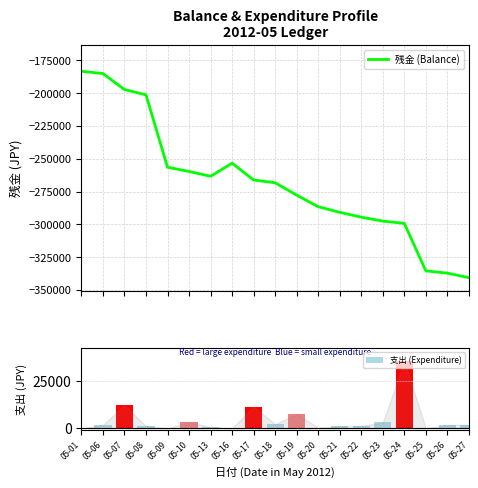

Reading left to right, what are all the values shown in this chart?

残金 (Balance): -183337	-185053	-197233	-201288	-256472	-259650	-263384	-253384	-266210	-268310	-277730	-286550	-290820	-294536	-297536	-299271	-335481	-337181	-340661
支出 (Expenditure): 0	1716	12180	1080	0	3178	620	0	11356	2100	7470	300	1000	1252	3000	35210	0	1700	1800